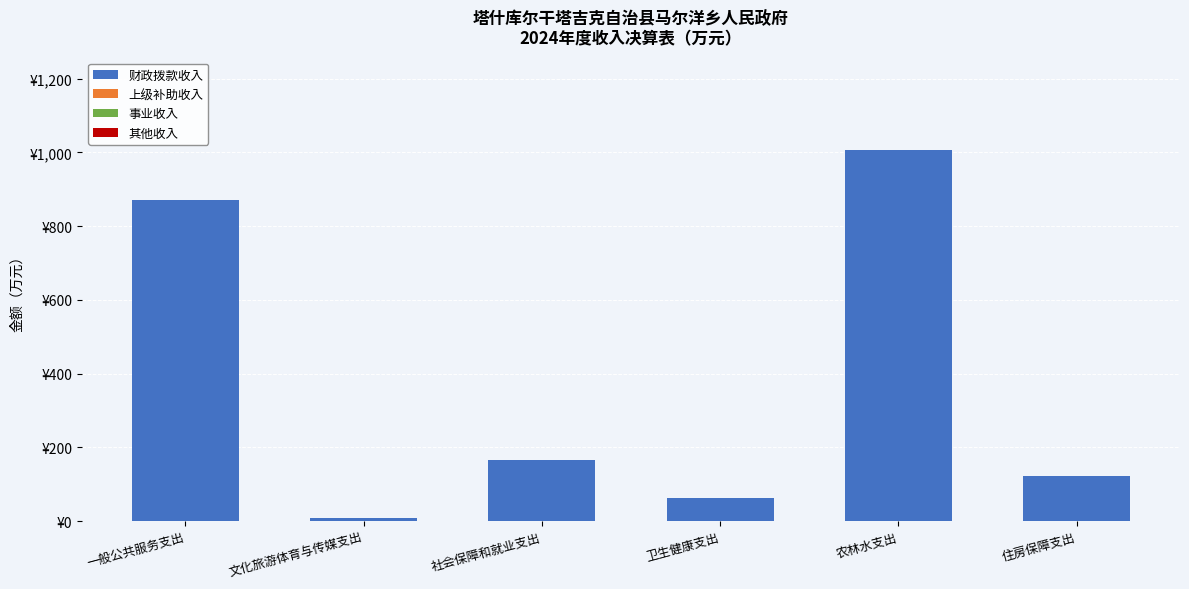

Reading right to left, list all the values displayed in this chart.

财政拨款收入: 122.2	1005.7	63.2	165.8	7.9	870.0
上级补助收入: 0.0	0.0	0.0	0.0	0.0	0.0
事业收入: 0.0	0.0	0.0	0.0	0.0	0.0
其他收入: 0.0	0.0	0.0	0.0	0.0	0.0